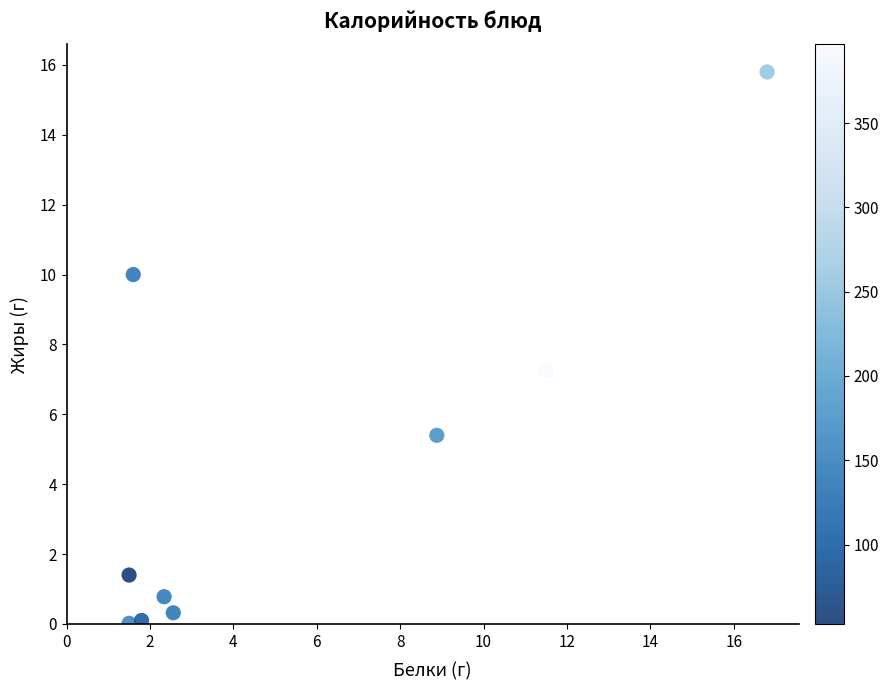

What is the average Y value?

4.6